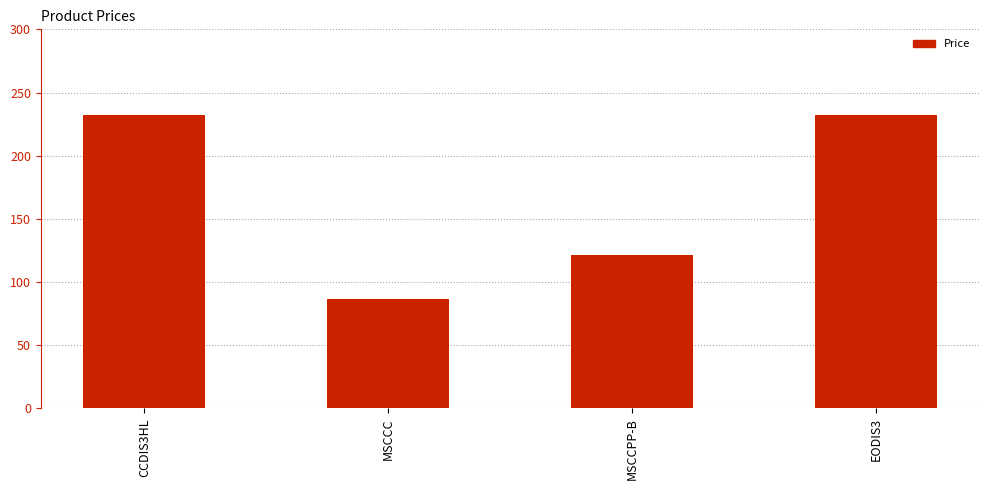

What is the value of the 4th bar from the left?

232.1